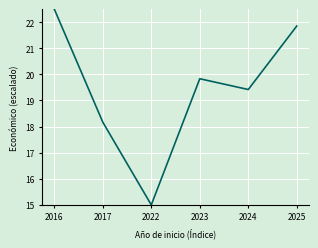

Rank the categories by value from highest to lowest.

2016, 2025, 2023, 2024, 2017, 2022